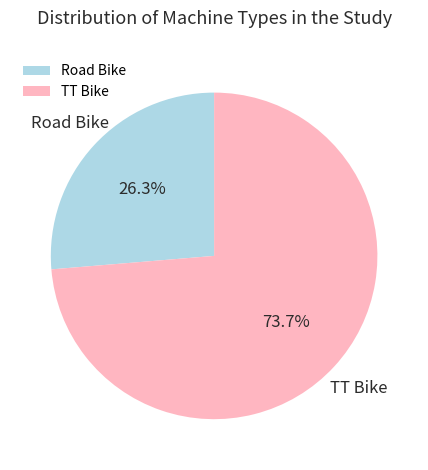

Approximately how many times larger is the value at TT Bike compared to Road Bike?

2.8